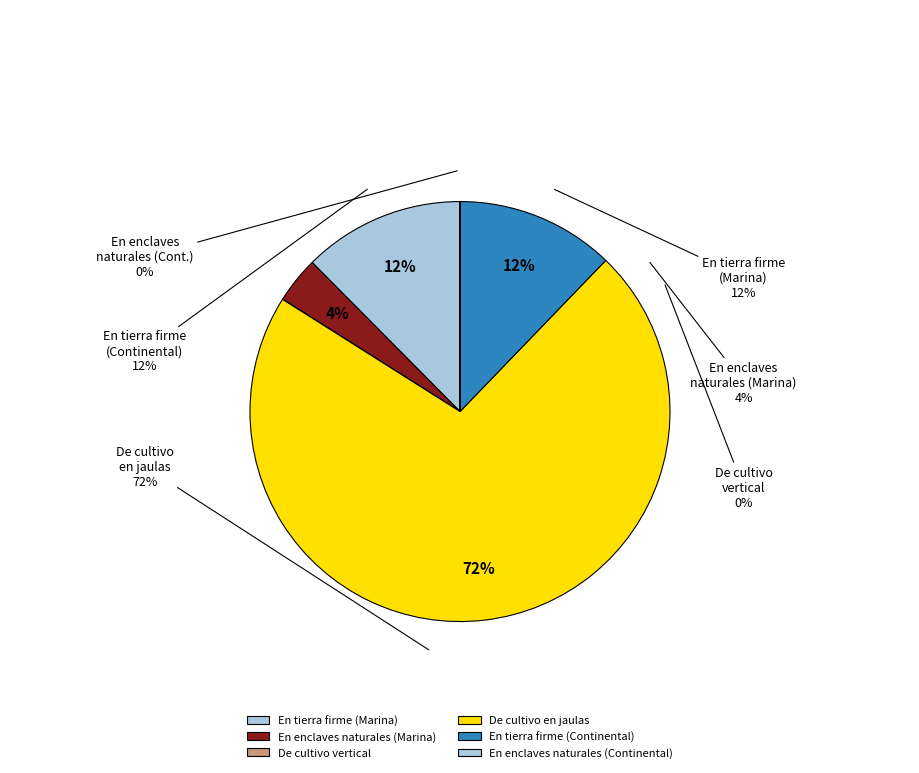

Count the number of slices in the pie.

8